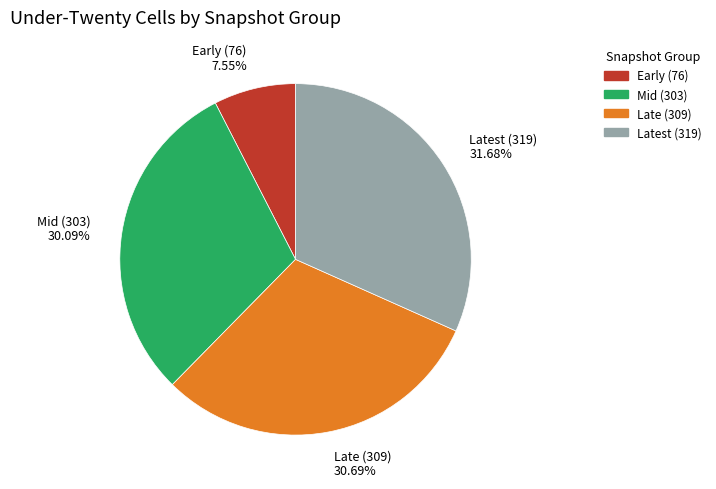

Rank the categories by value from lowest to highest.

Early (76) 7.55%, Mid (303) 30.09%, Late (309) 30.69%, Latest (319) 31.68%